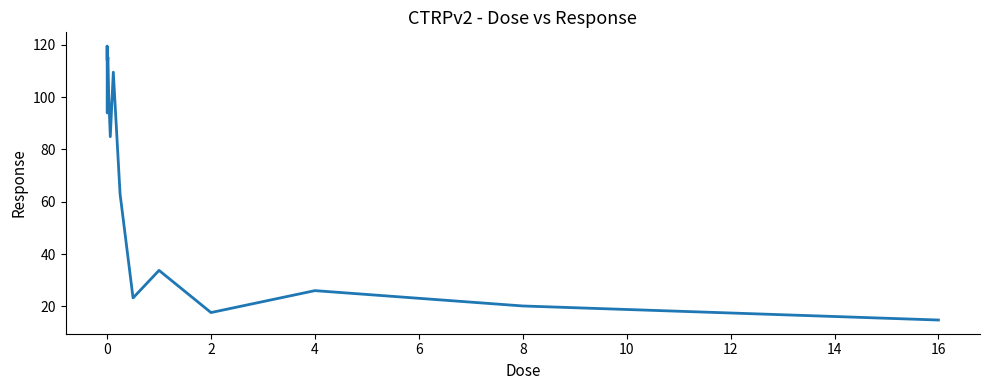

What is the maximum value shown in the chart?

119.5